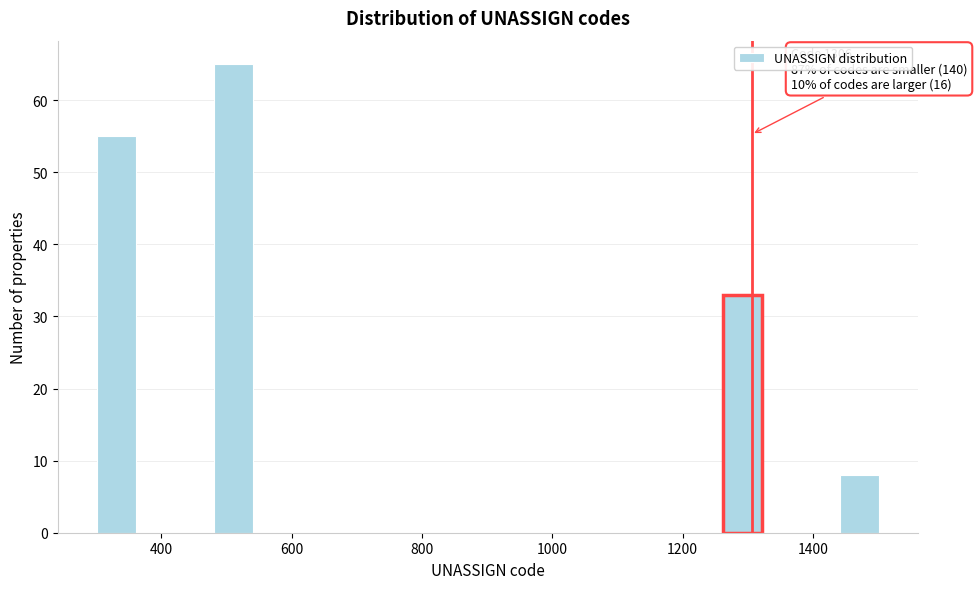

Read against the x-axis, roughly where is the centre of the tallest bar?

520